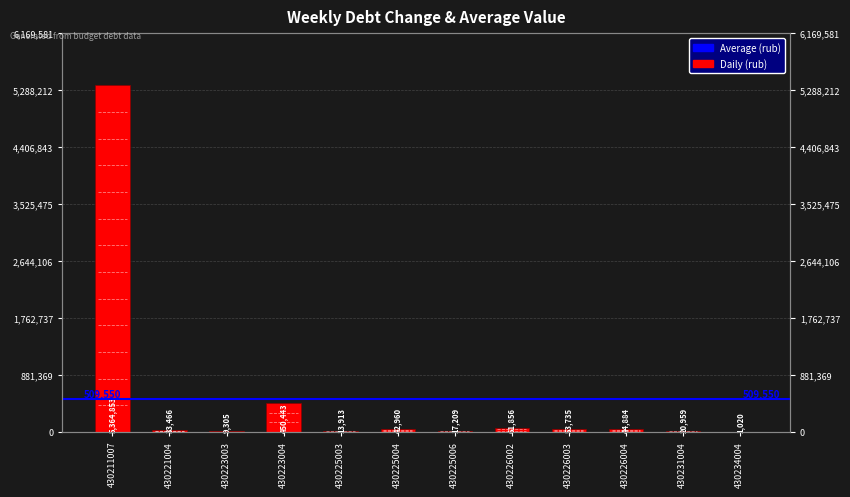

What is the difference between the maximum and minimum values?

5363832.8